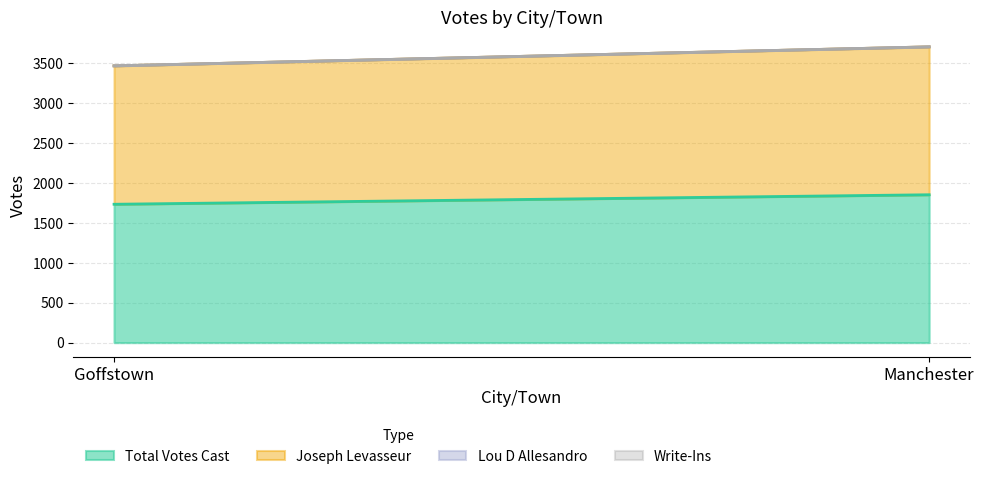

What is the maximum value for Total Votes Cast?

1852